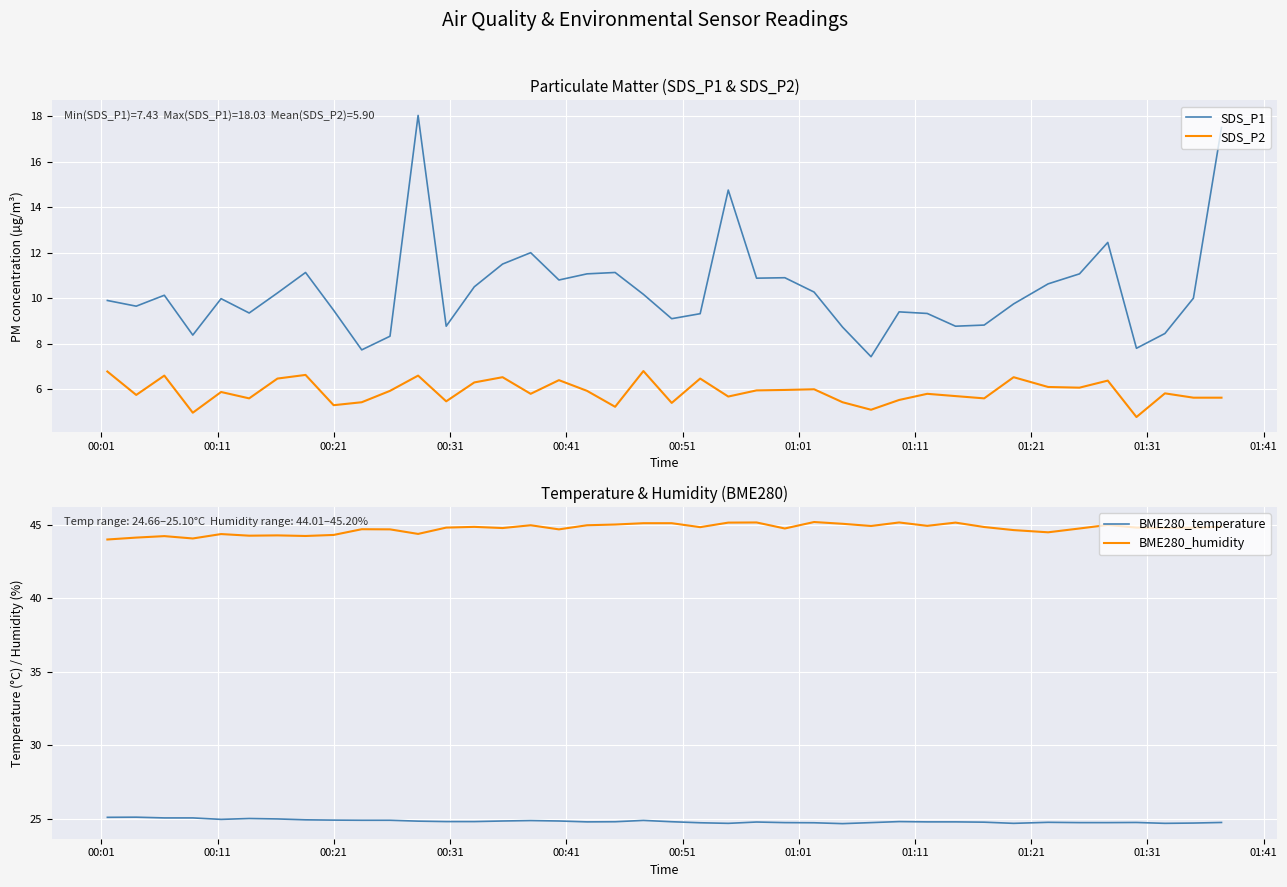

How many data points in SDS_P1 are above 10?

19